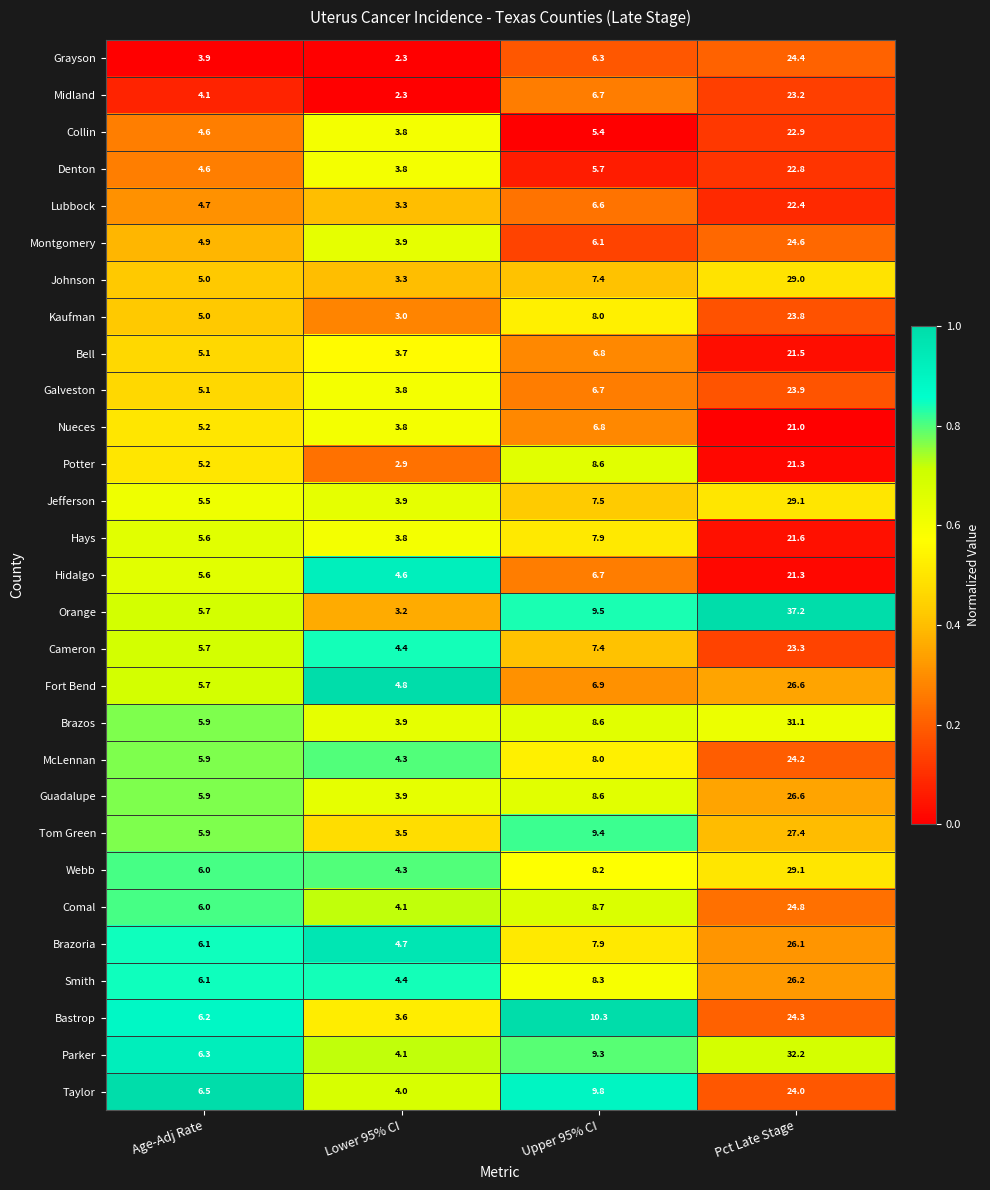

What value does the Midland series have at Upper 95% CI?

6.7